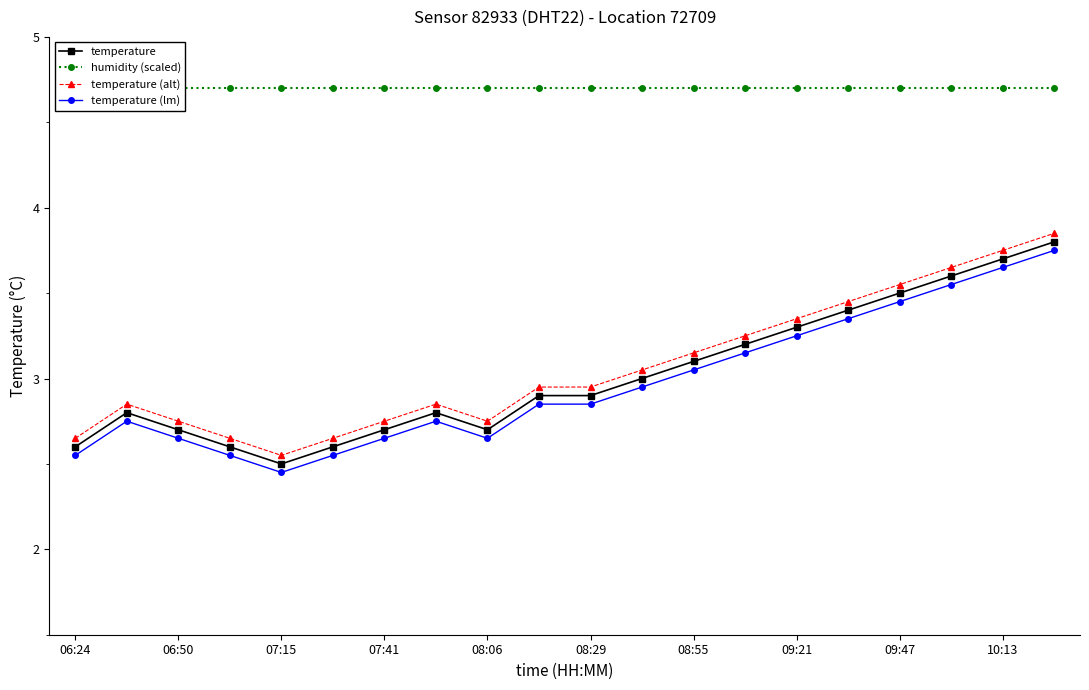

What is the spread (max minus min) of values at 15?

1.4